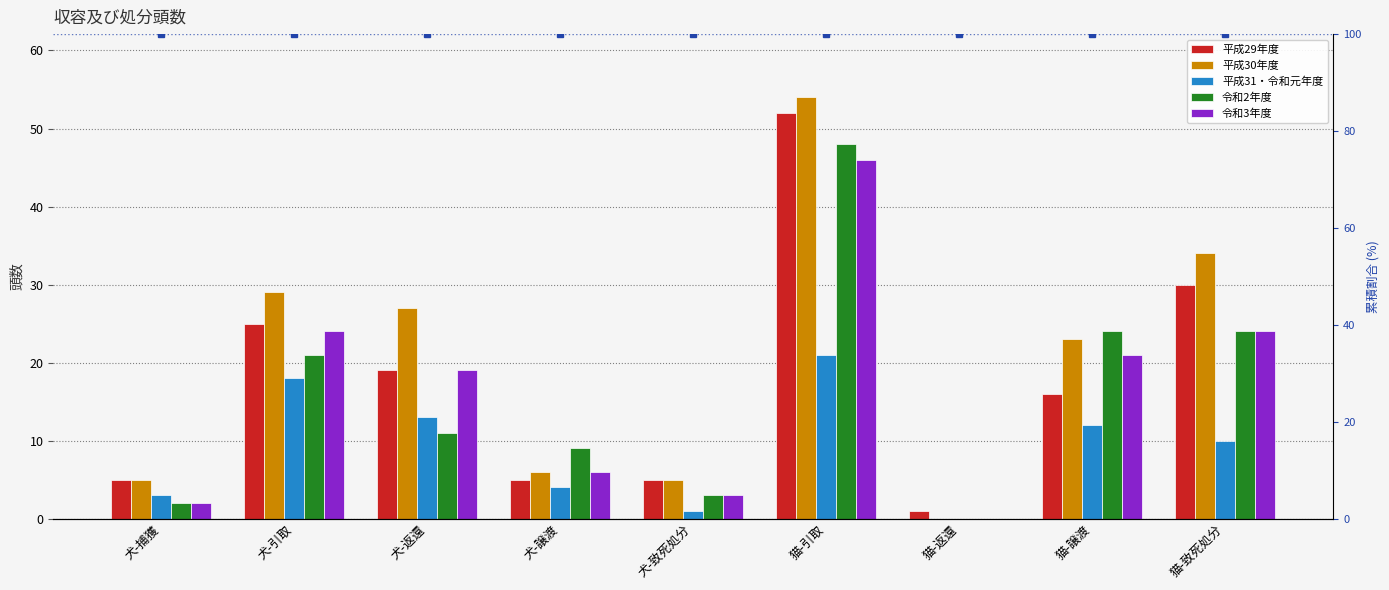

Rank the series at 犬-譲渡 from lowest to highest value.

平成31・令和元年度, 平成29年度, 平成30年度, 令和3年度, 令和2年度